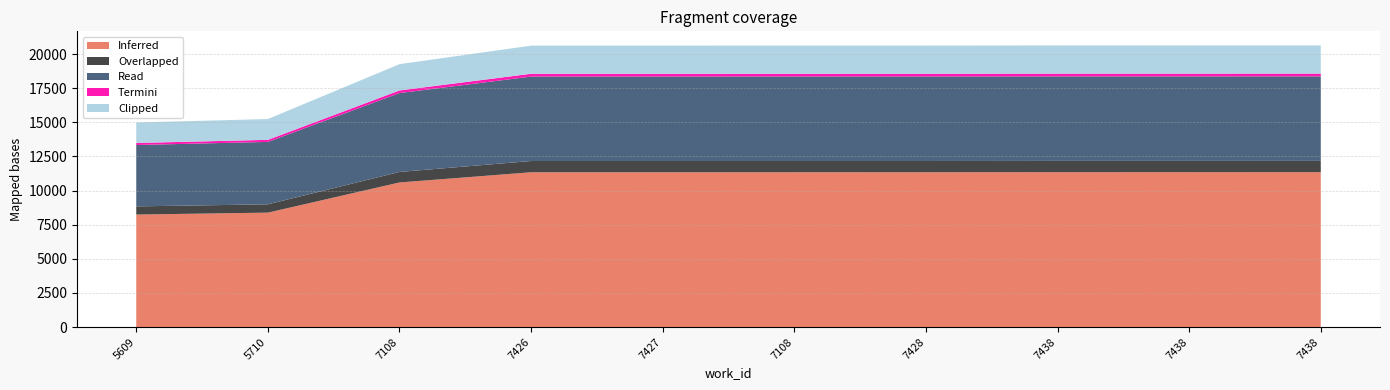

Reading left to right, extract all data points from this chart.

14984	15238	19258	20616	20617	20618	20619	20629	20630	20631